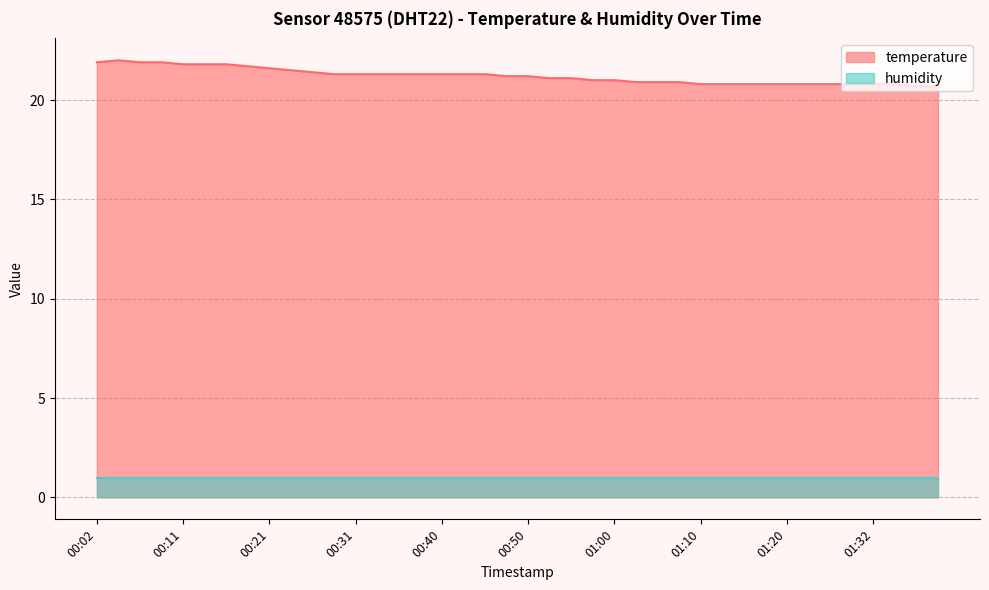

True or false: the data has more than 2 interior local peaks.

False